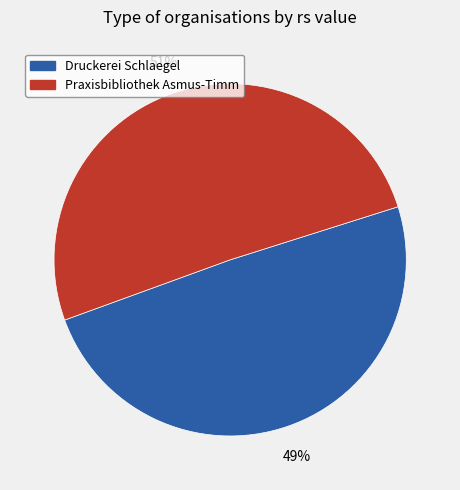

Is Praxisbibliothek Asmus-Timm the majority of the pie?

Yes